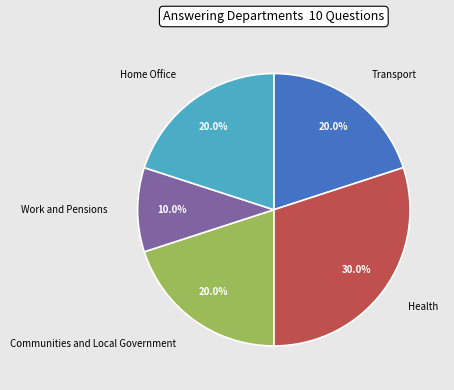

To the nearest percent, what percentage of the pie is Home Office?

20%